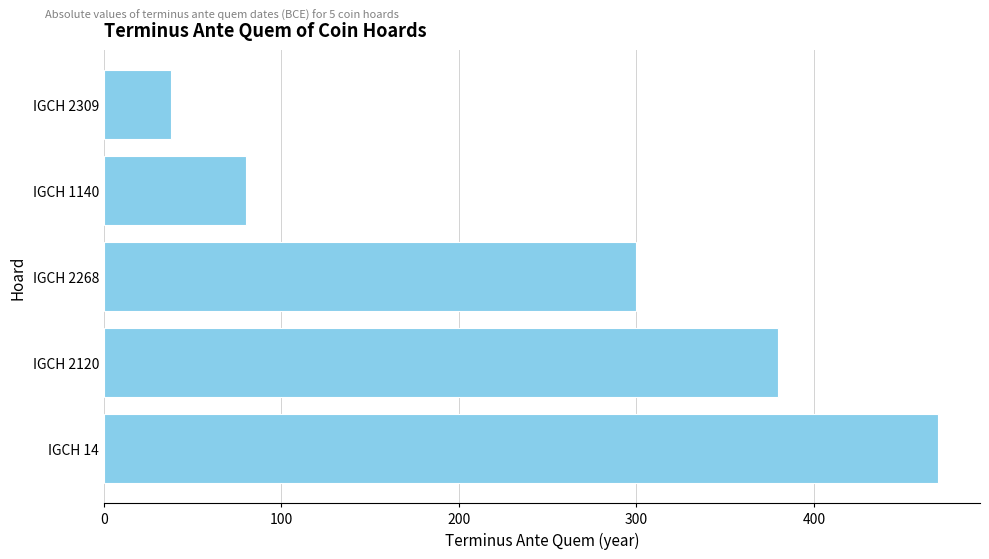

What is the maximum value shown in the chart?

470